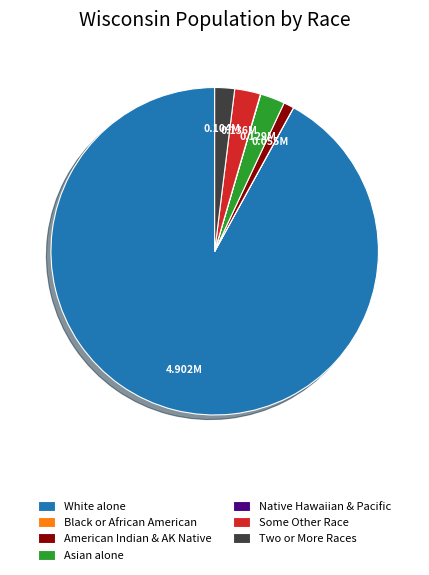

Is the sum of White alone and American Indian & AK Native greater than half?

Yes